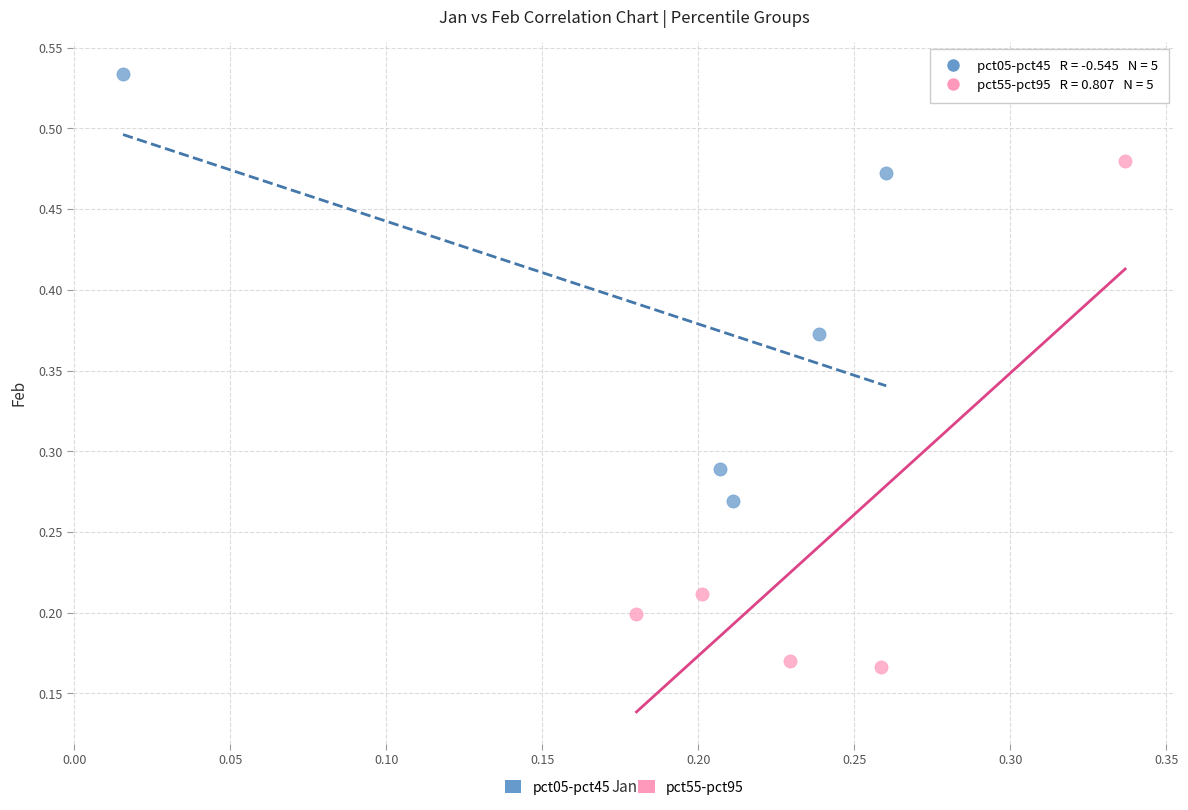

Which series contains the highest Y value?

pct05-pct45